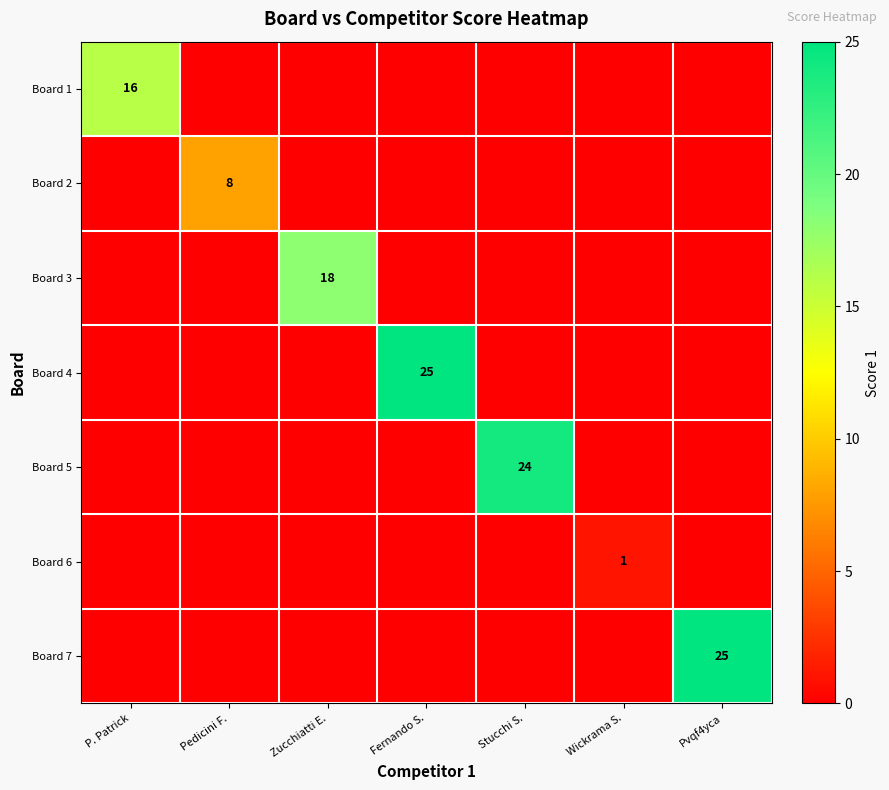

Is it true that Board 5 equals 10 at Stucchi S.?

False